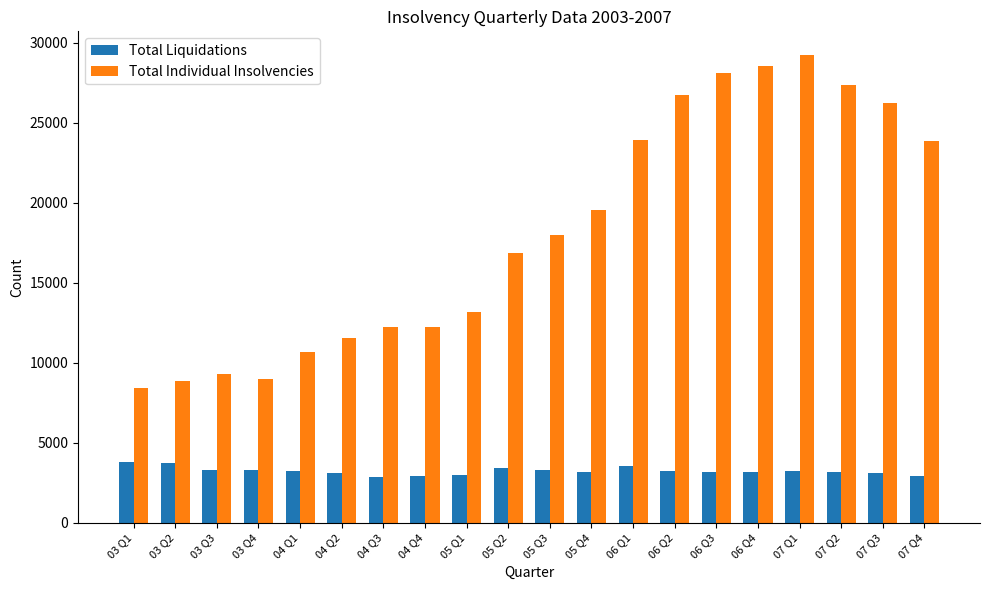

What are all the series names shown in the legend?

Total Liquidations, Total Individual Insolvencies